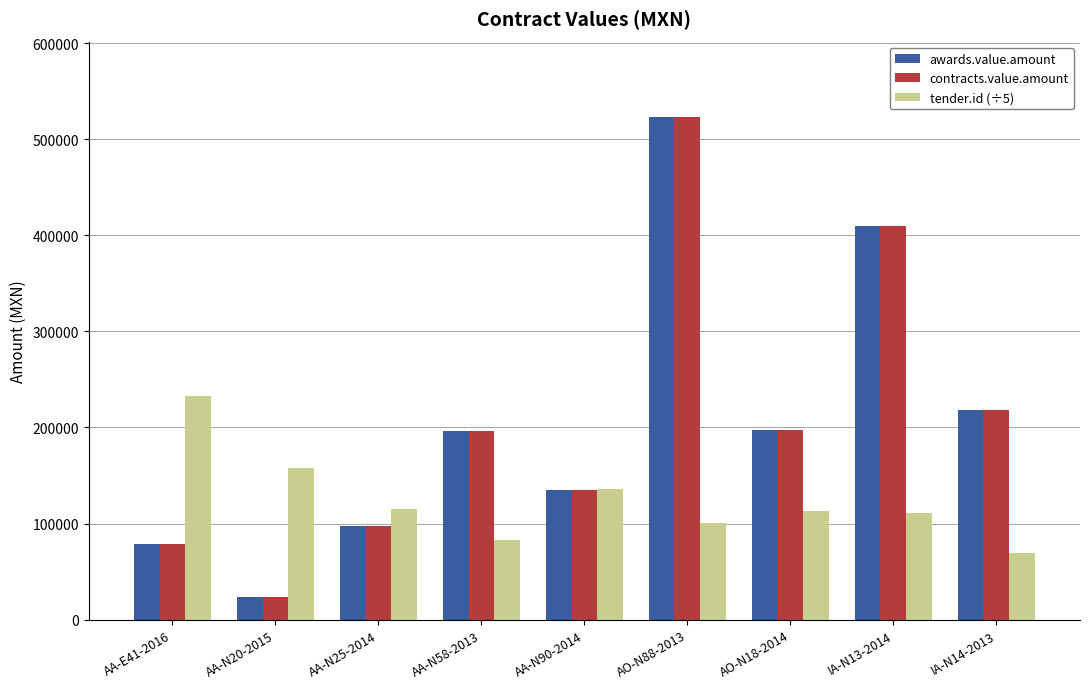

How many data points does each series have?

9